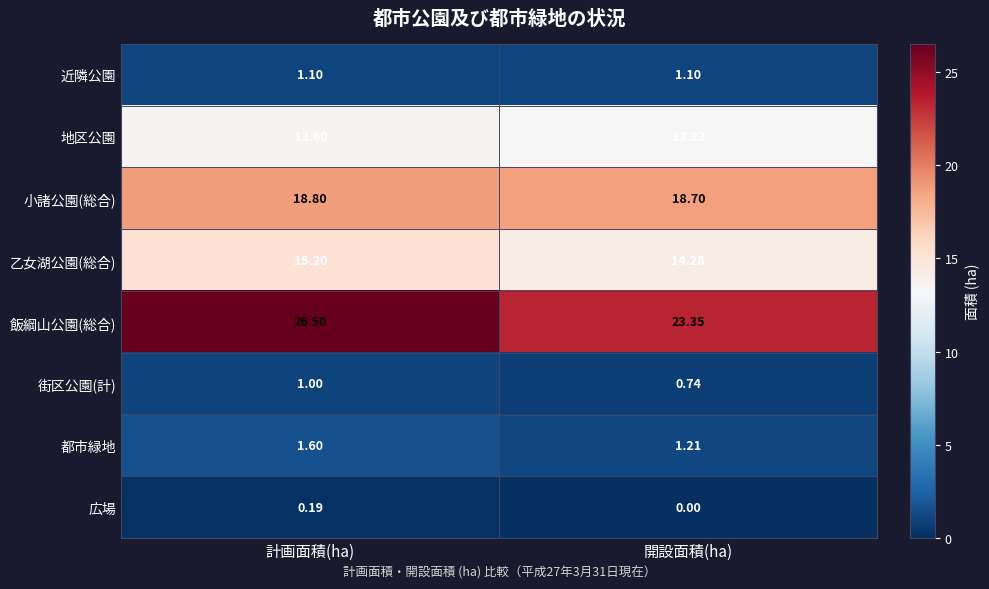

Which label corresponds to the smallest value in the chart?

開設面積(ha)